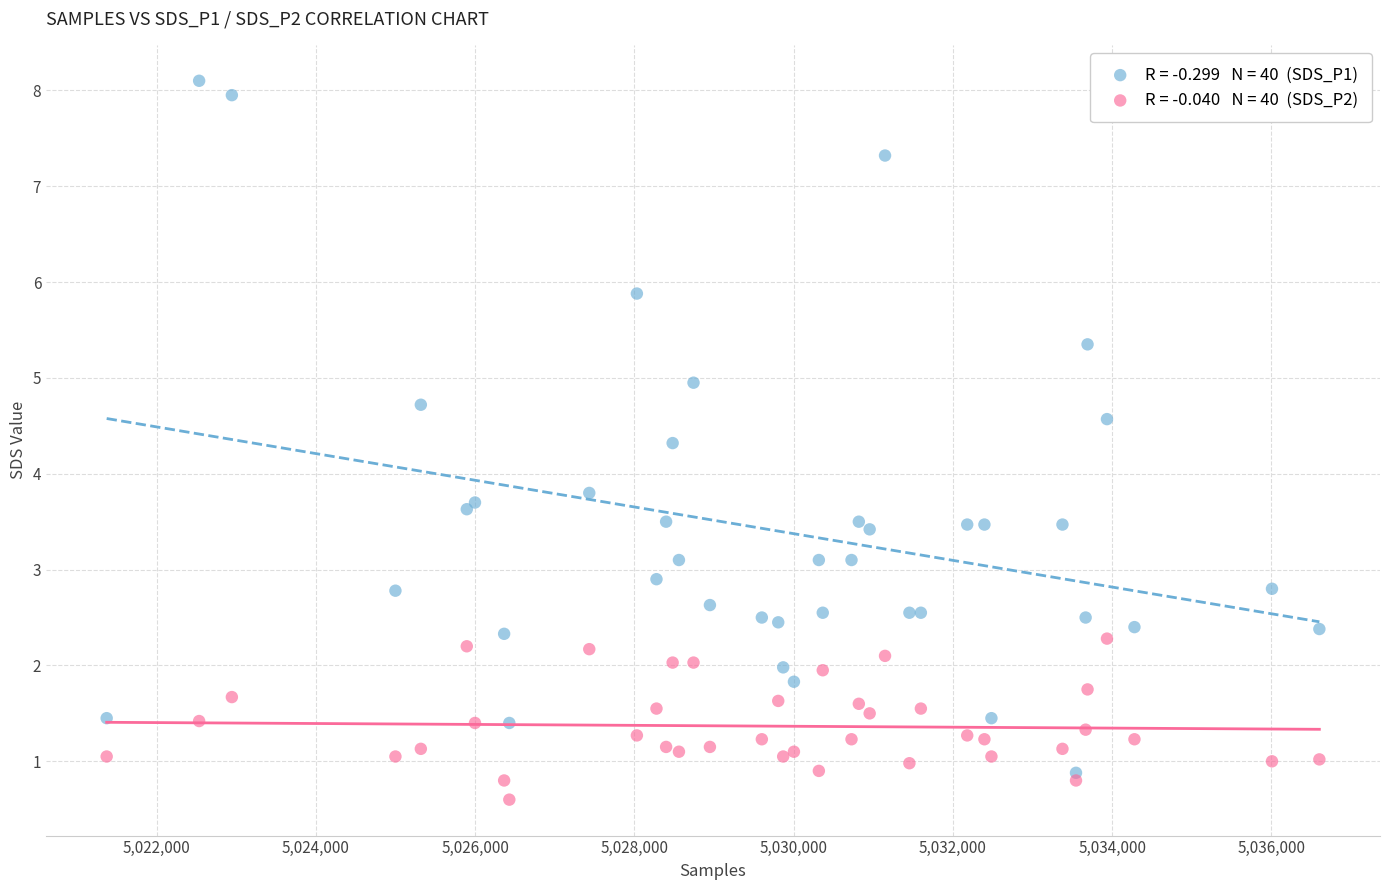

Across all series, what Y value is closest to 4?

3.8